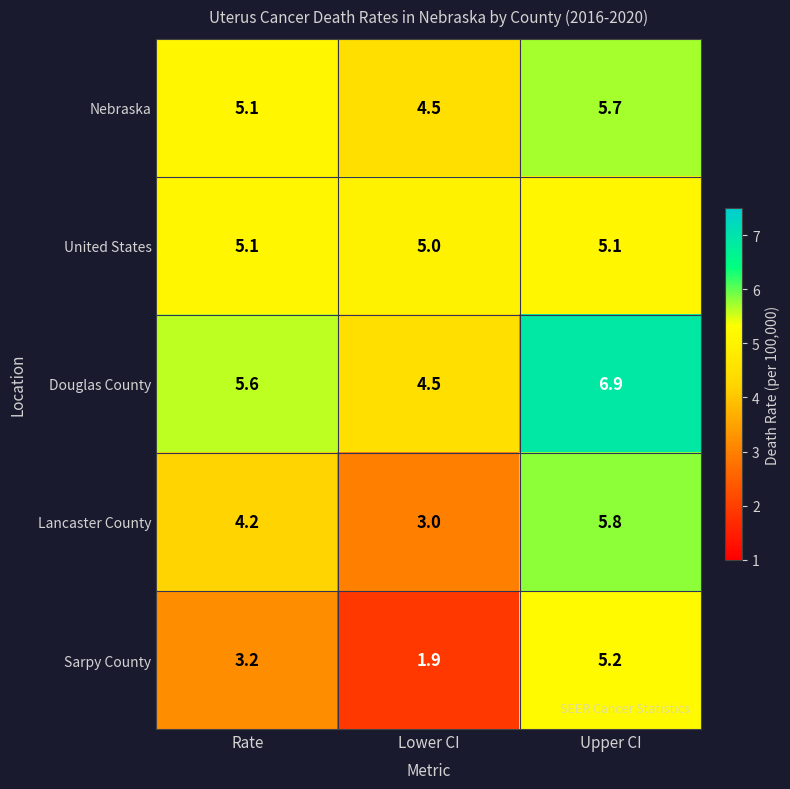

Which series has the largest range (max minus min)?

Sarpy County